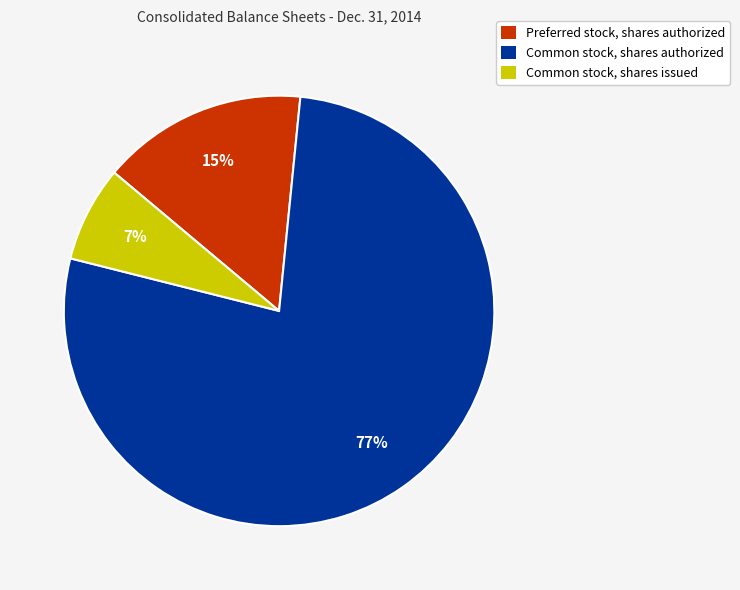

Approximately how many times larger is the value at Common stock, shares issued compared to Preferred stock, shares authorized?

0.5